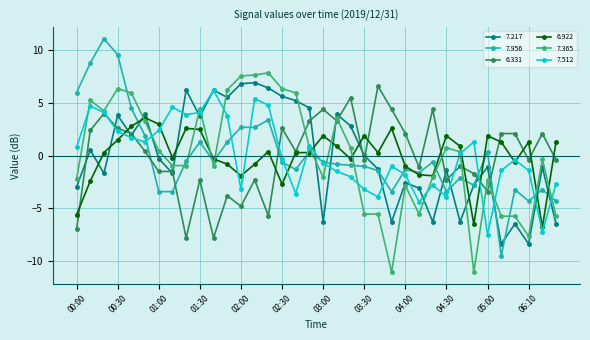

Which series ends up on top after the final intersection of 7.217 and 6.922?

6.922